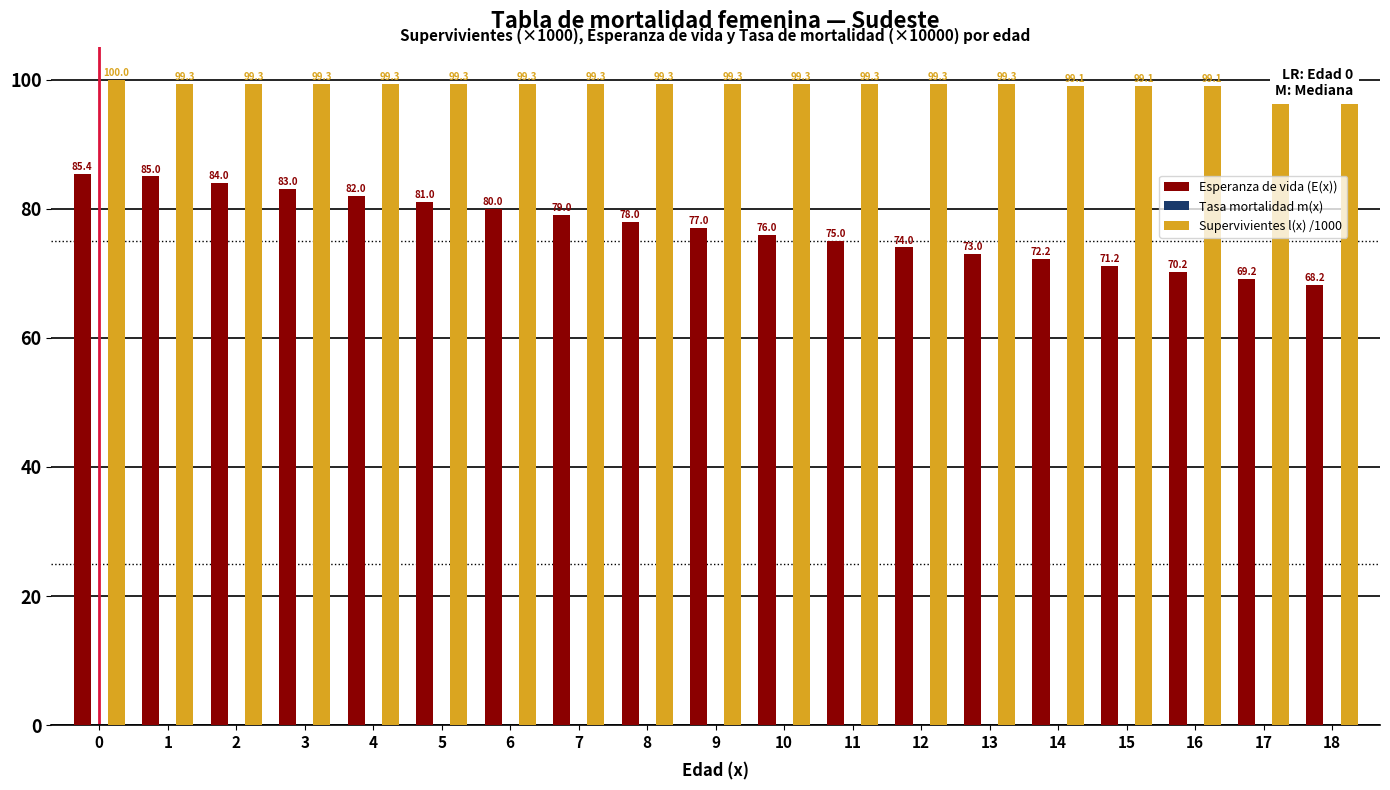

Is it true that Esperanza de vida (E(x)) equals 73.0 at 13?

True